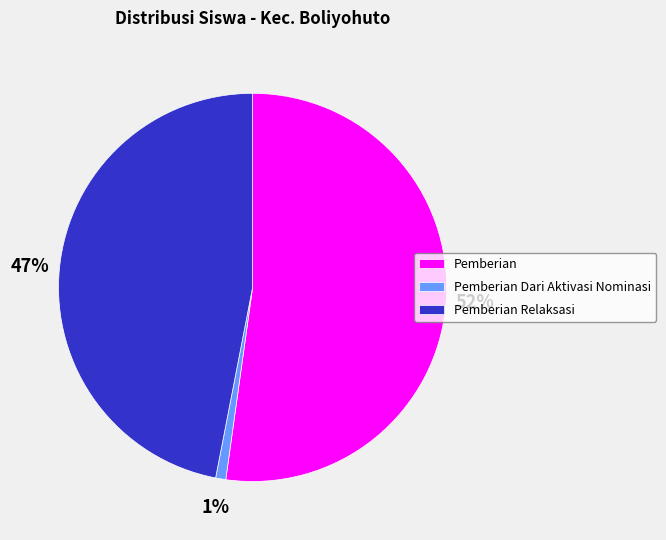

Which category has the smallest portion of the pie?

Pemberian Dari Aktivasi Nominasi